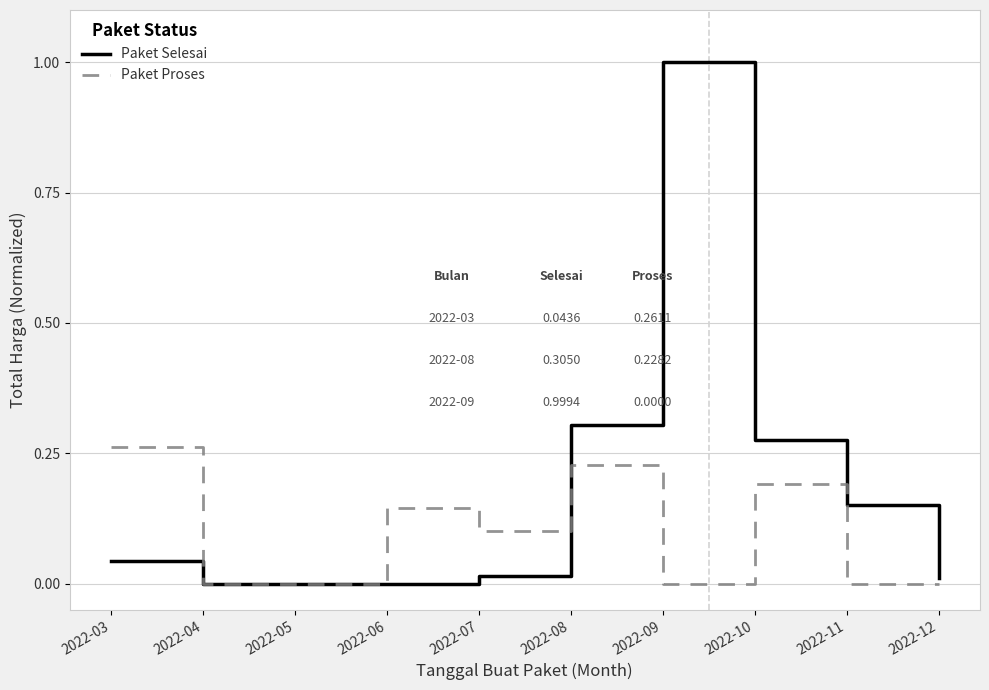

After their last crossing, which series has the higher values: Paket Selesai or Paket Proses?

Paket Selesai